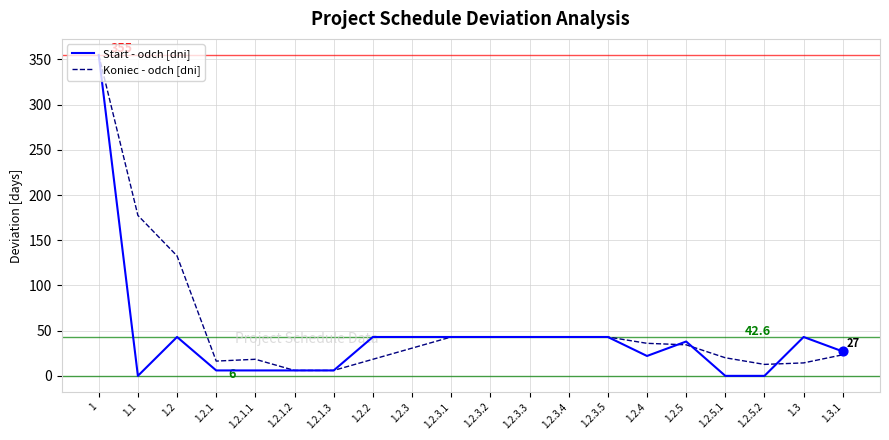

Which series changed the most between 1.2.5.2 and 1.3.1?

Start - odch [dni]